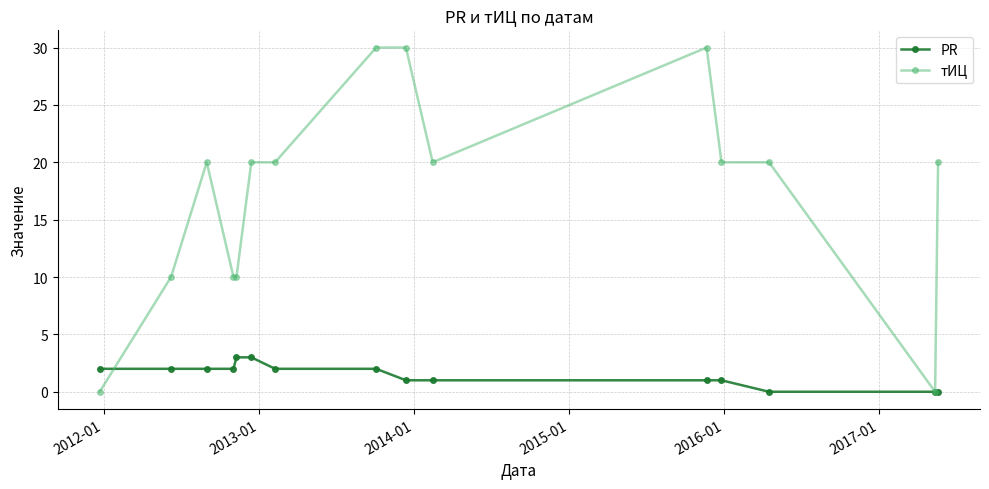

Reading left to right, extract all data points from this chart.

PR: 2	2	2	2	3	3	2	2	1	1	1	1	0	0	0
тИЦ: 0	10	20	10	10	20	20	30	30	20	30	20	20	0	20